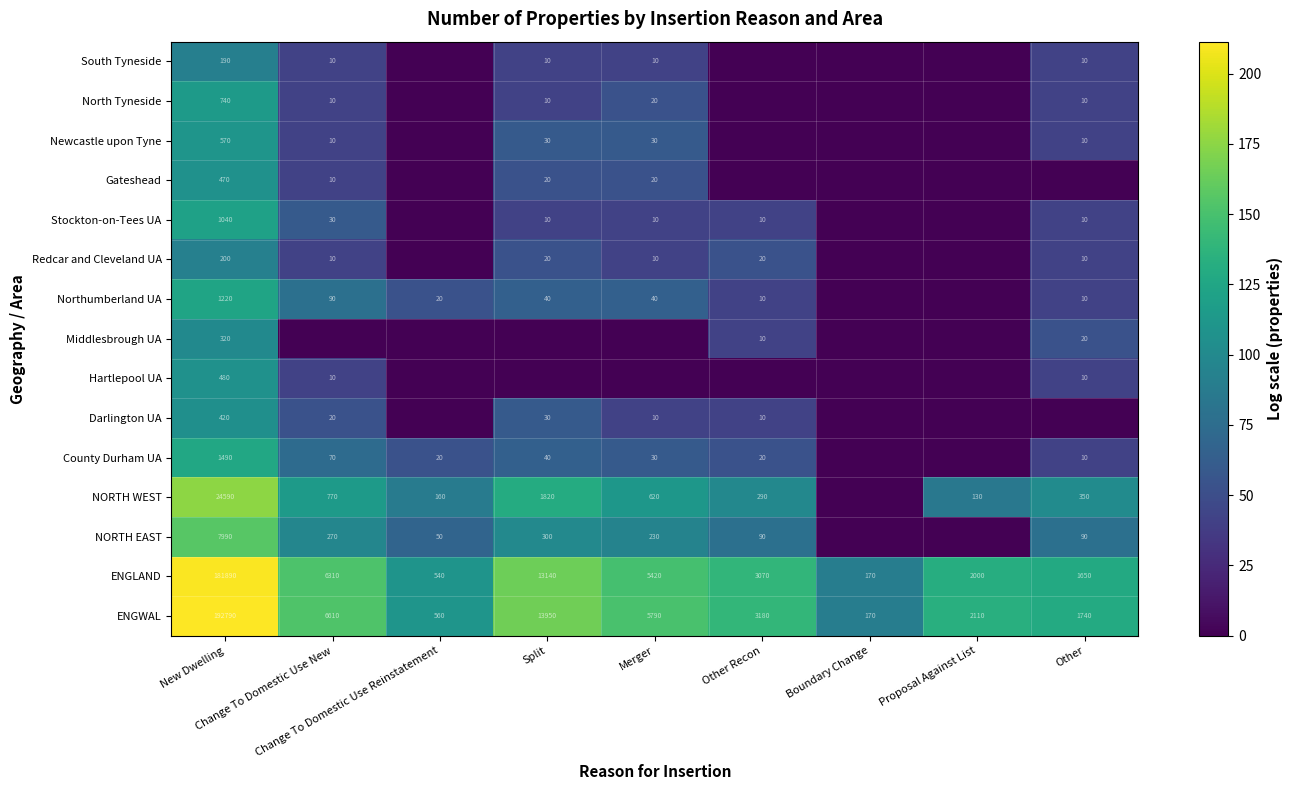

The value of County Durham UA at Other is 69.8. True or false?

False